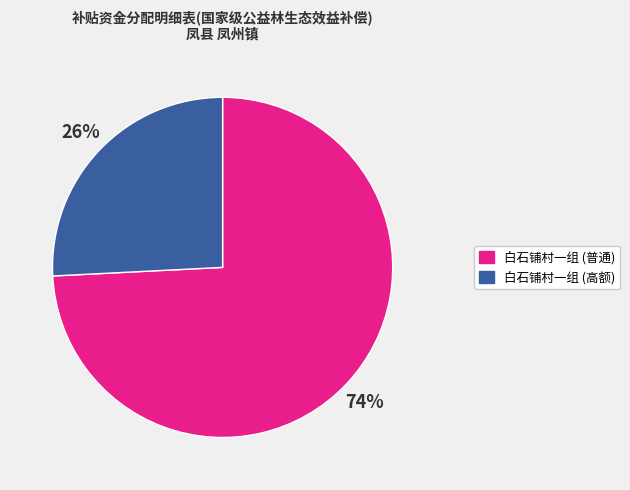

To the nearest percent, what is the average slice percentage?

50%